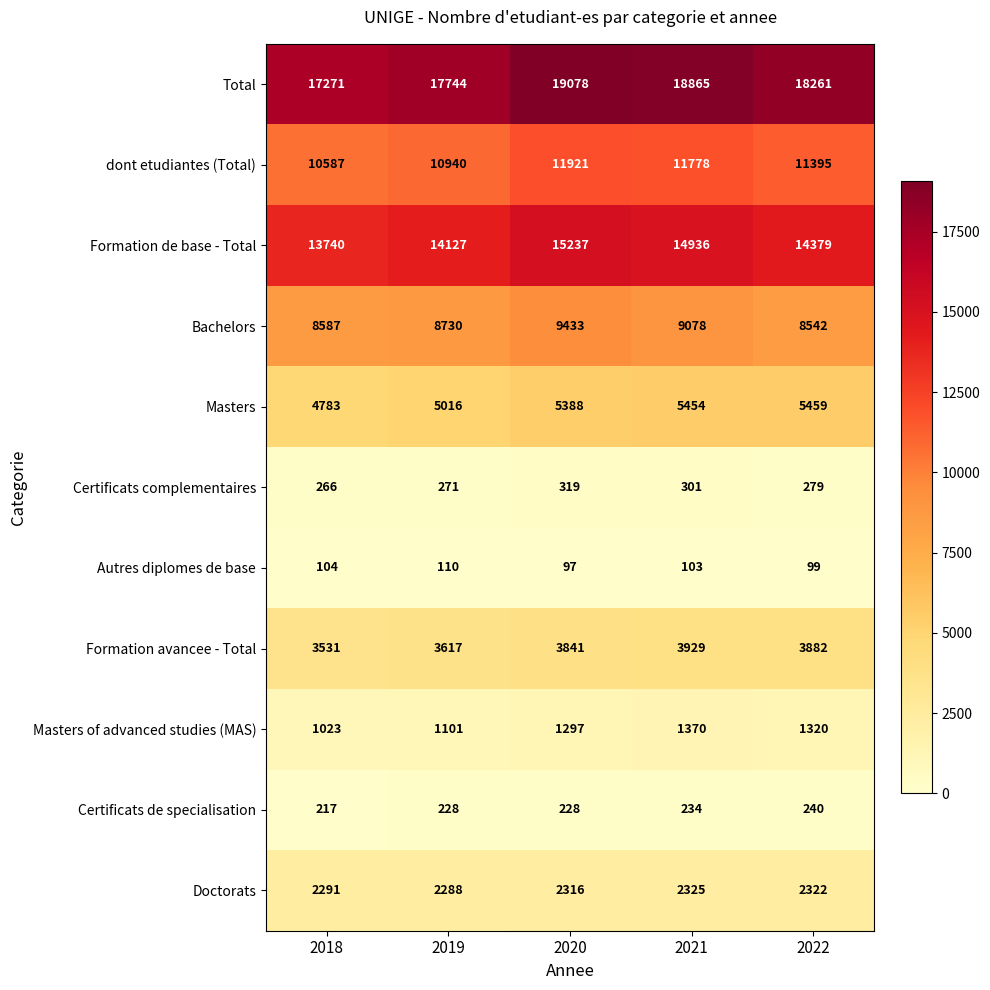

What is the average value of the dont etudiantes (Total) series?

11324